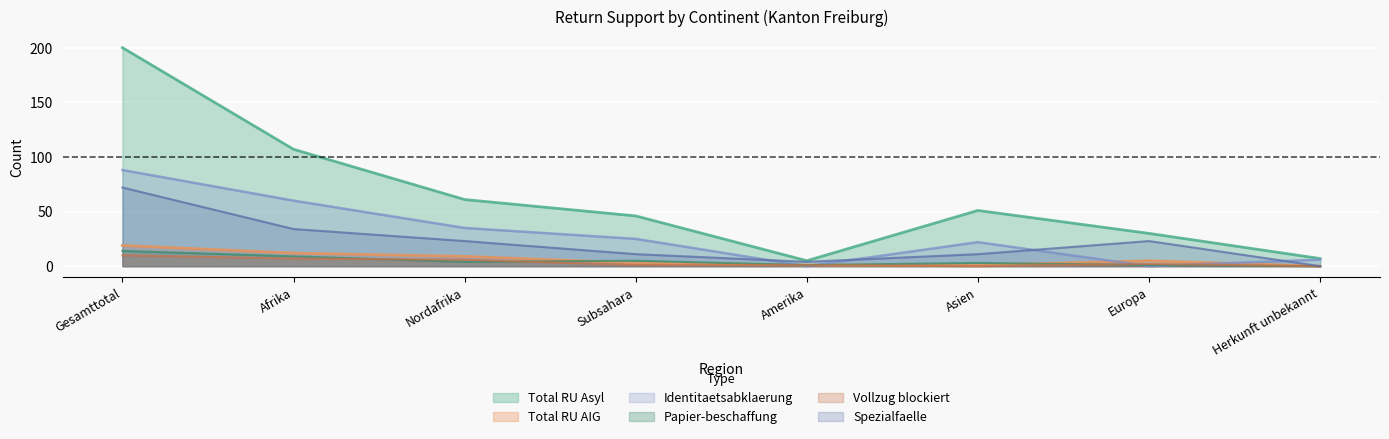

What position from the right is Europa?

2